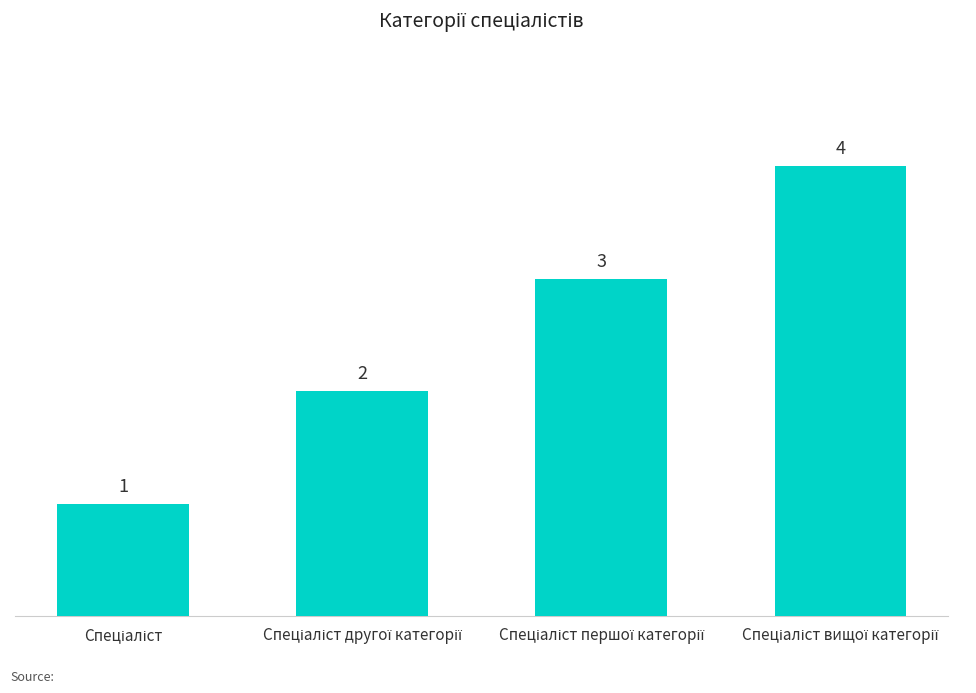

What is the value of the 3rd bar from the left?

3